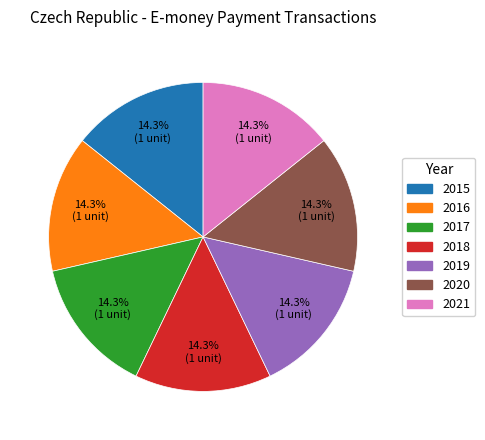

How many slices are in this pie chart?

7